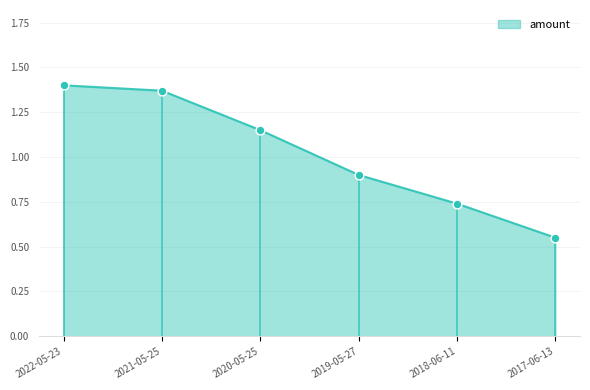

What is the change in value from 2020-05-25 to 2017-06-13?

-0.6